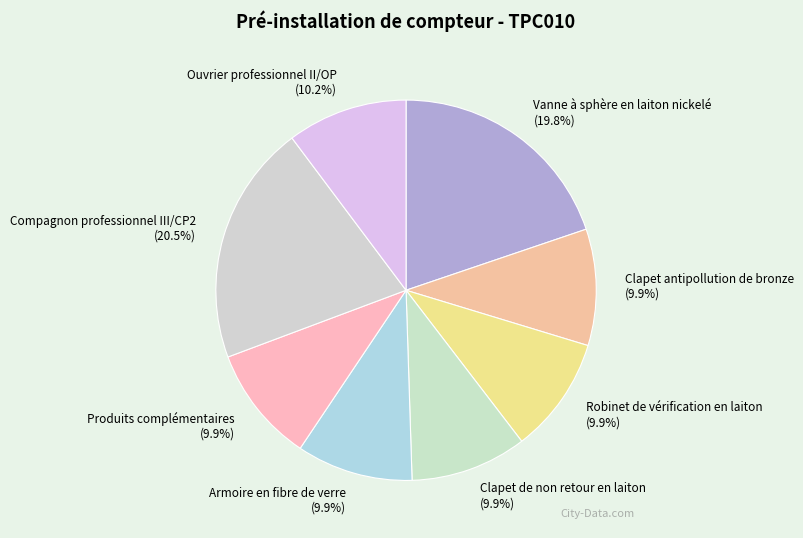

The Robinet de vérification en laiton slice represents 10% of the pie. True or false?

True